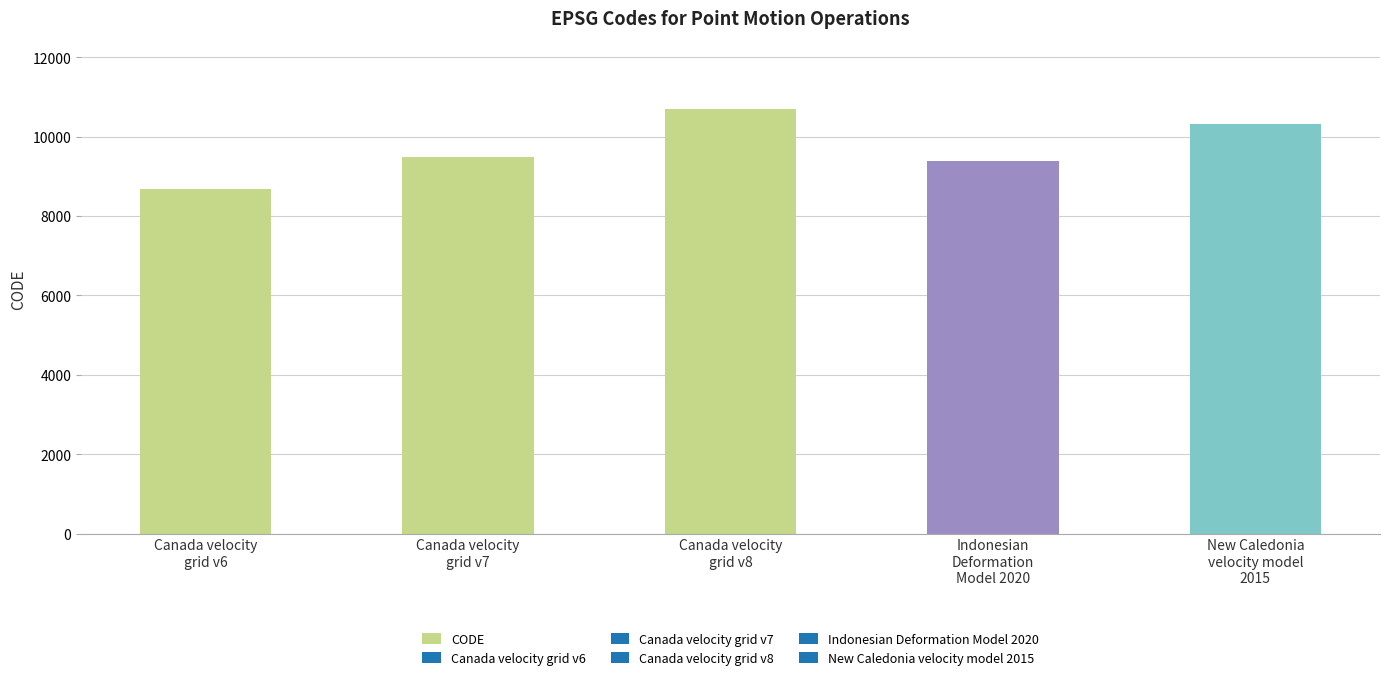

Which label corresponds to the largest value in the chart?

Canada velocity
grid v8